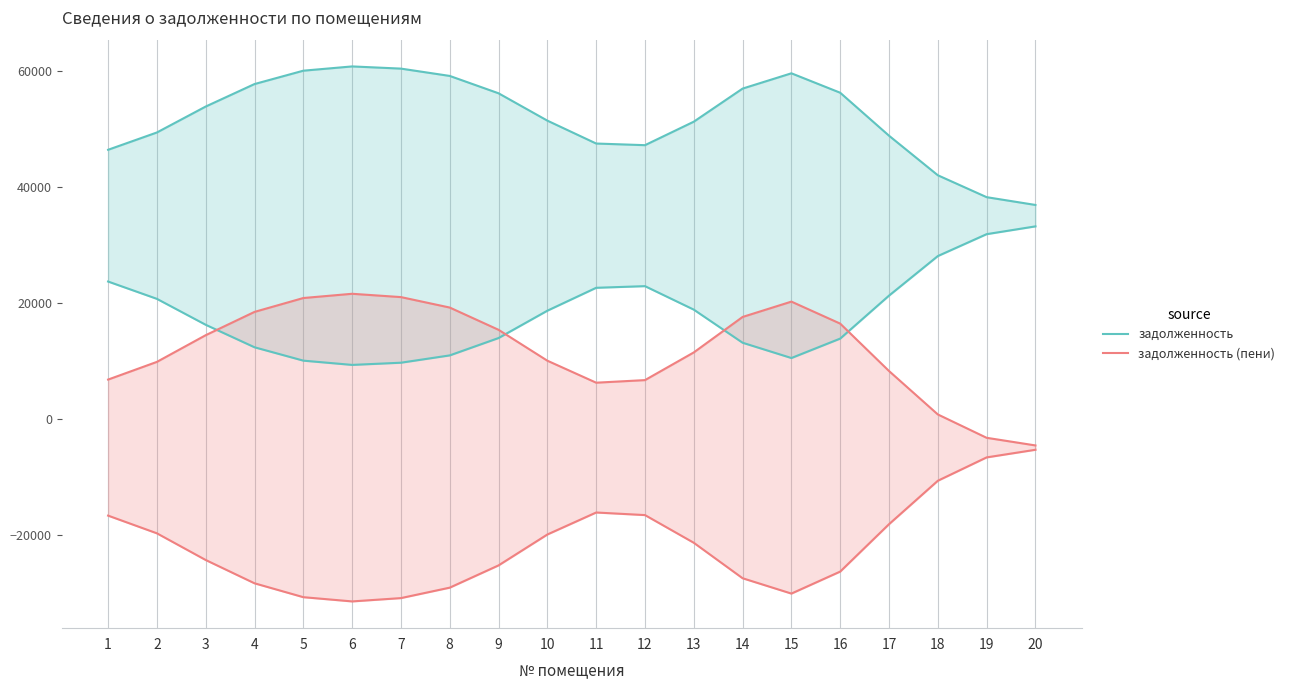

True or false: задолженность (пени) and задолженность intersect in this chart.

False